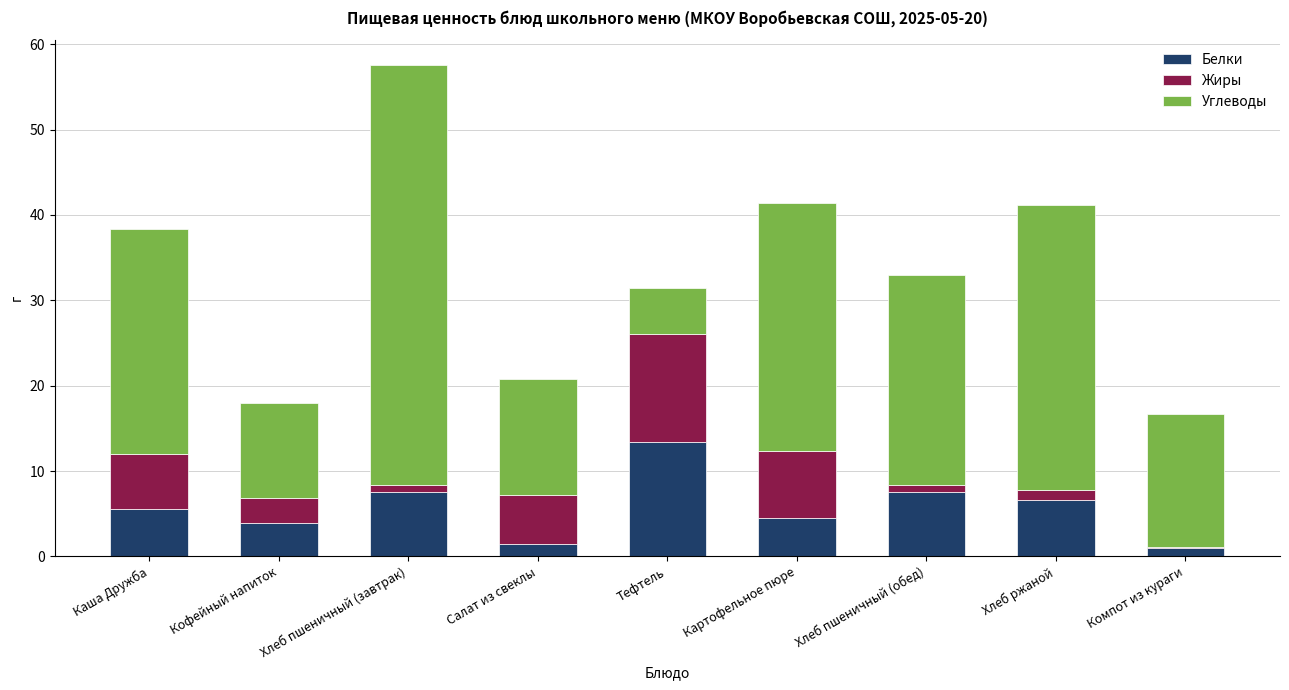

At which category is the sum across all series the highest?

Хлеб пшеничный (завтрак)